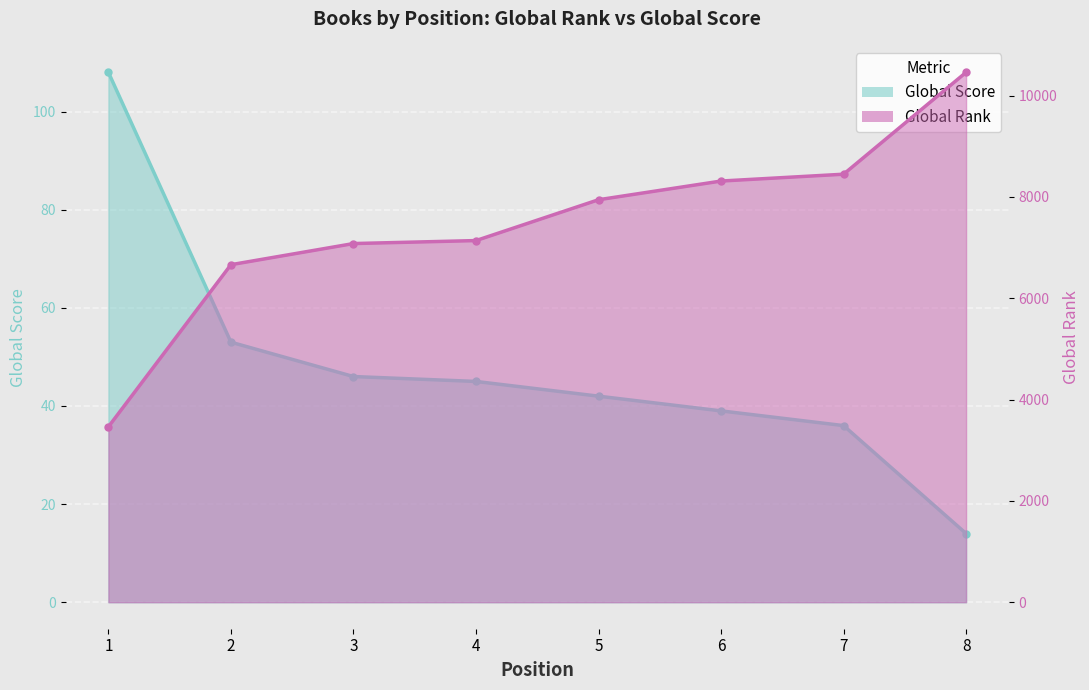

Which category has the highest value in the Global Rank series?

8